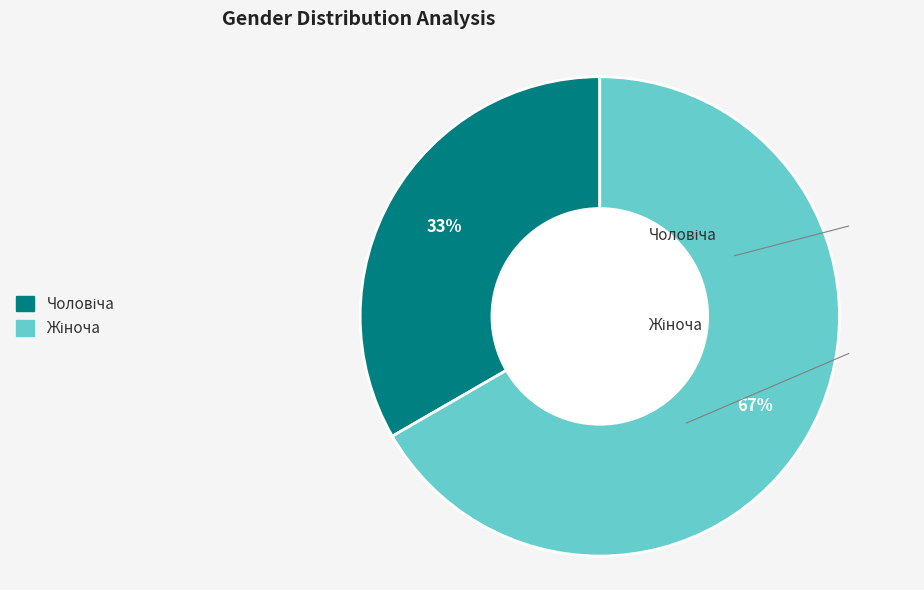

To the nearest percent, what is the average slice percentage?

50%